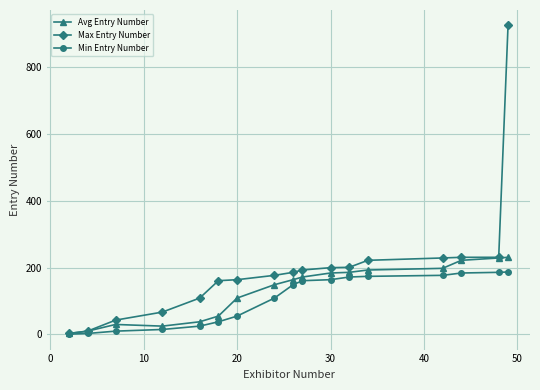

Rank the series by their maximum value, from highest to lowest.

Max Entry Number, Avg Entry Number, Min Entry Number